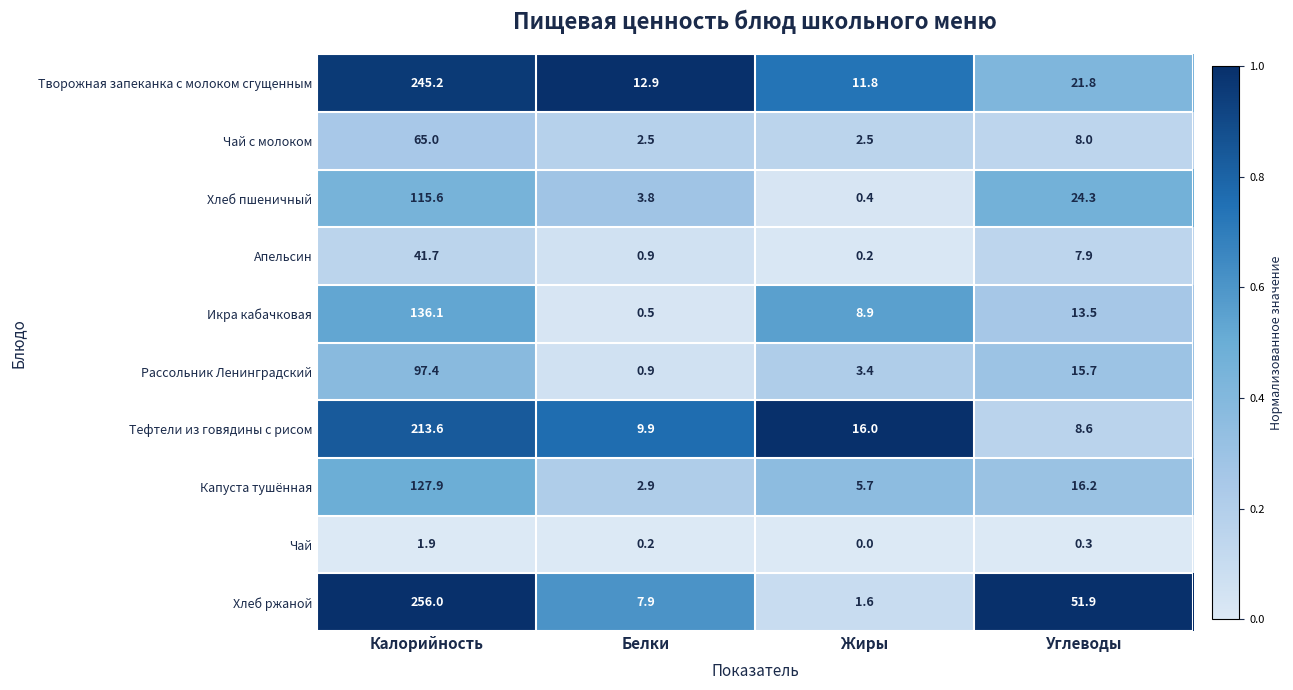

True or false: Хлеб ржаной has a value of 1.6 at Жиры.

True